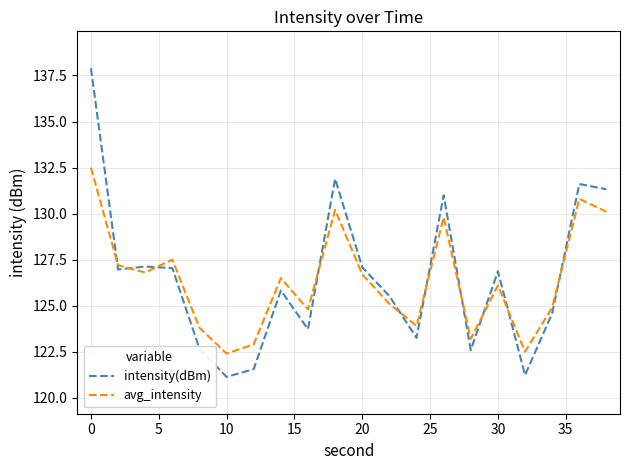

List the series in order of their peak value, lowest first.

avg_intensity, intensity(dBm)